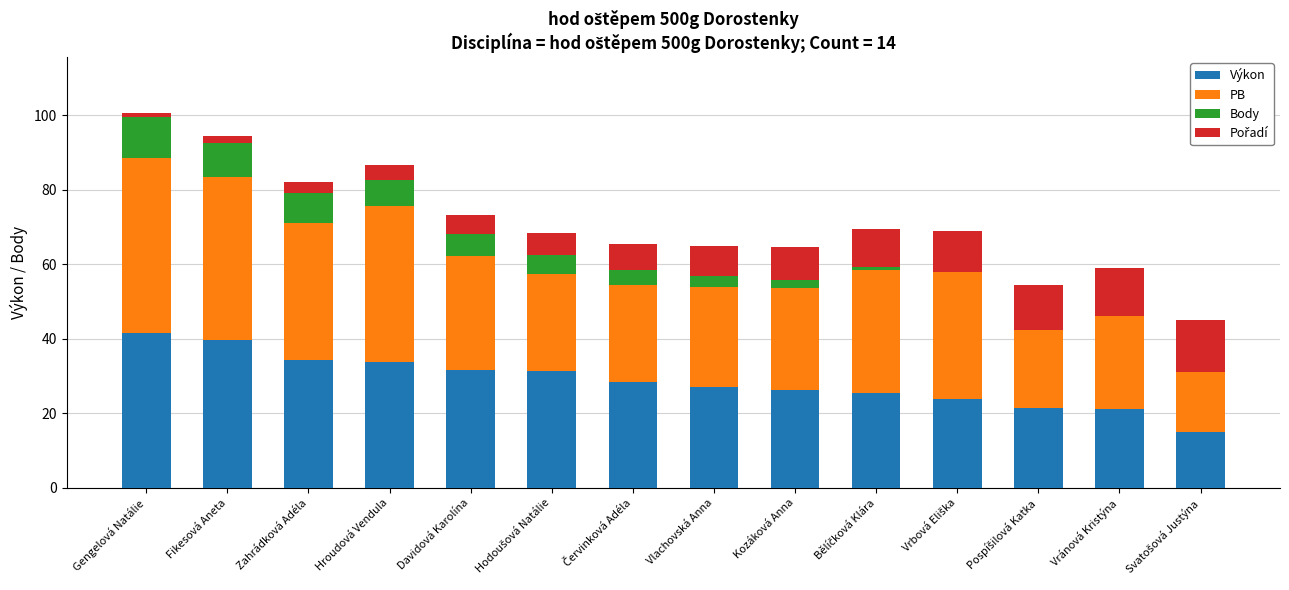

What is the highest value of the Výkon series?

41.7